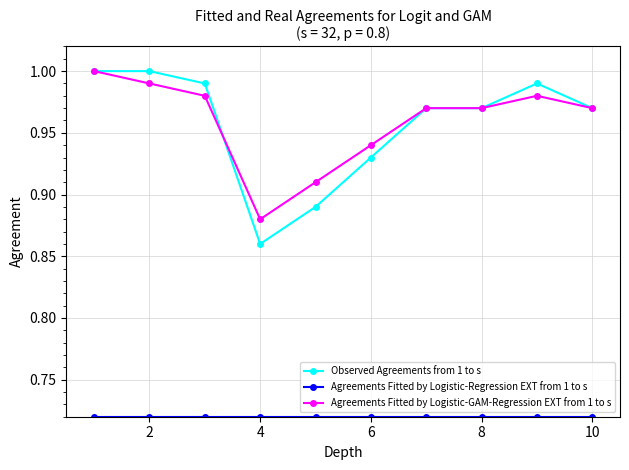

At how many categories does at least one series exceed 0?

10